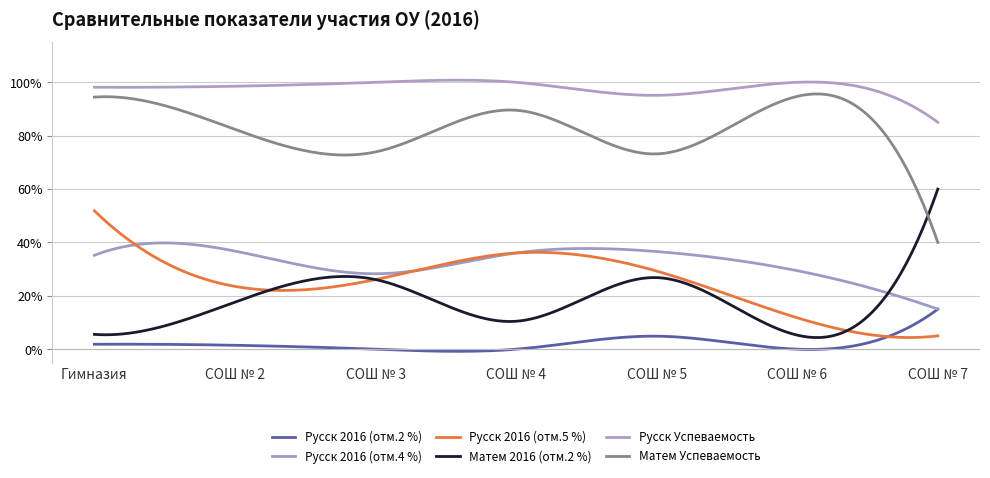

Does the chart display data point markers on the line(s)?

No